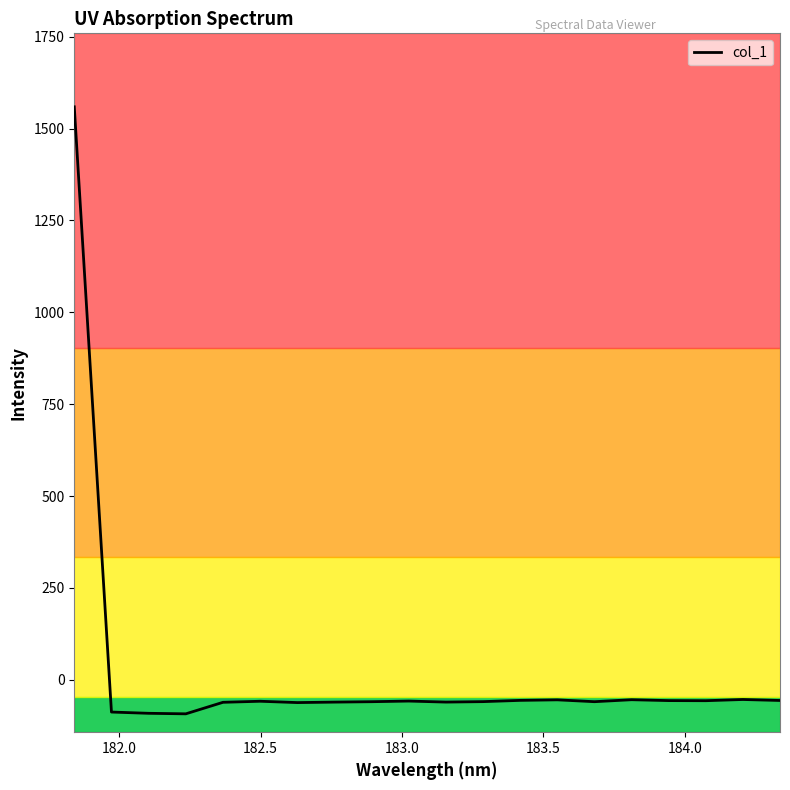

What is the maximum value shown in the chart?

1559.1